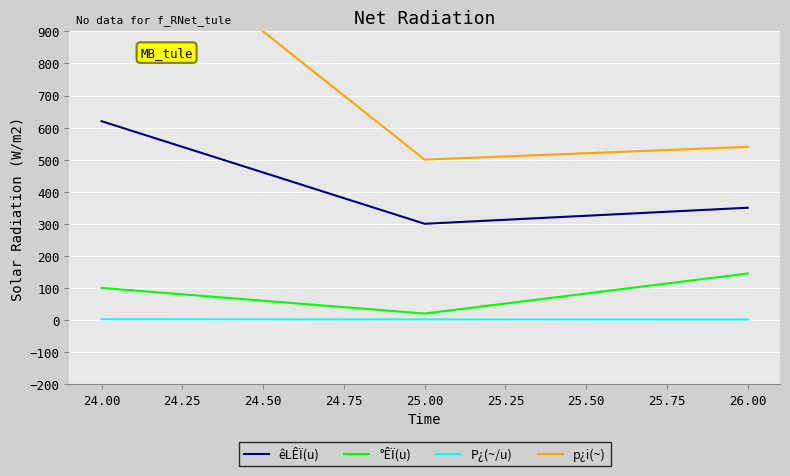

What is the highest value of the êLÊÏ(u) series?

620.0